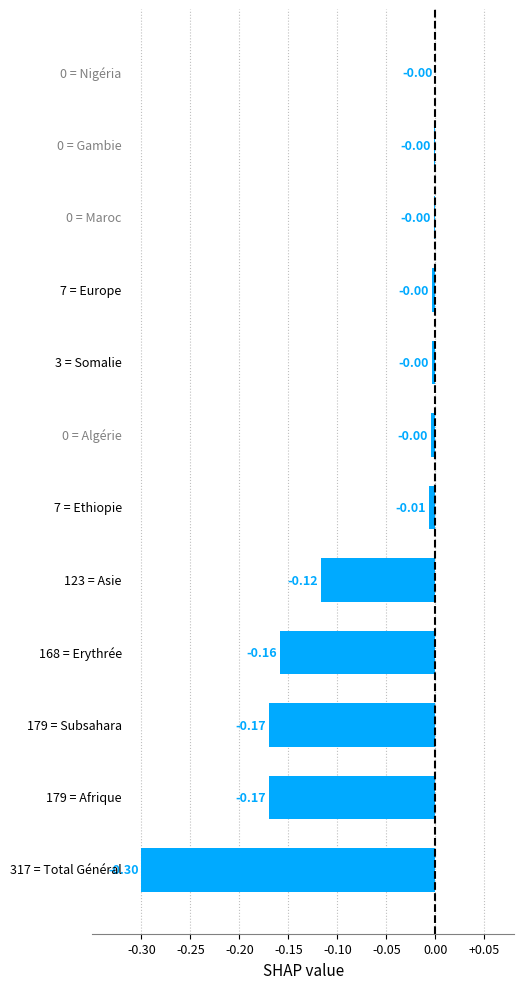

What is the sum of all values?

-0.9